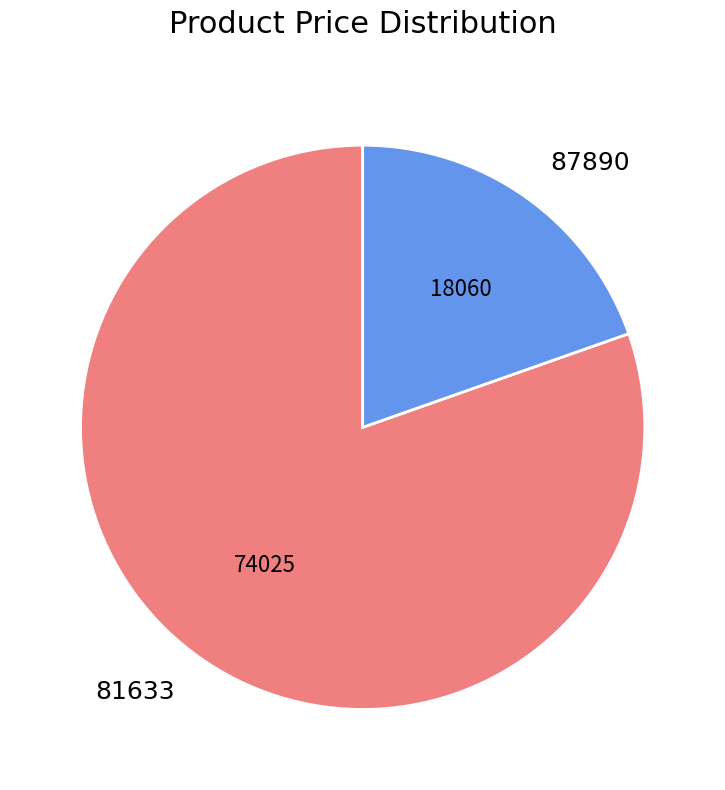

Approximately how many times larger is the value at 87890 compared to 81633?

0.2